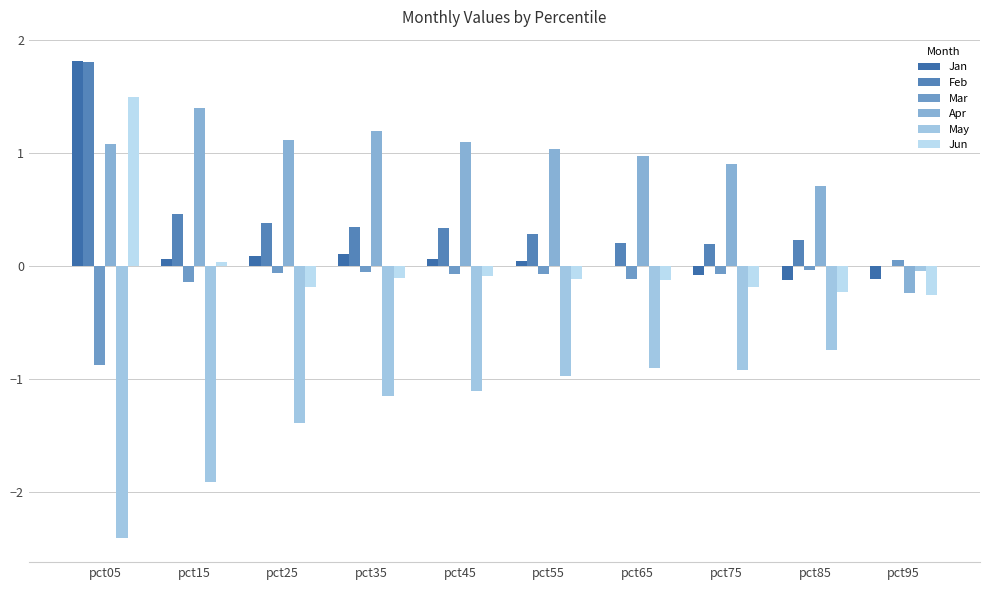

What is the sum of all Feb values?

4.3